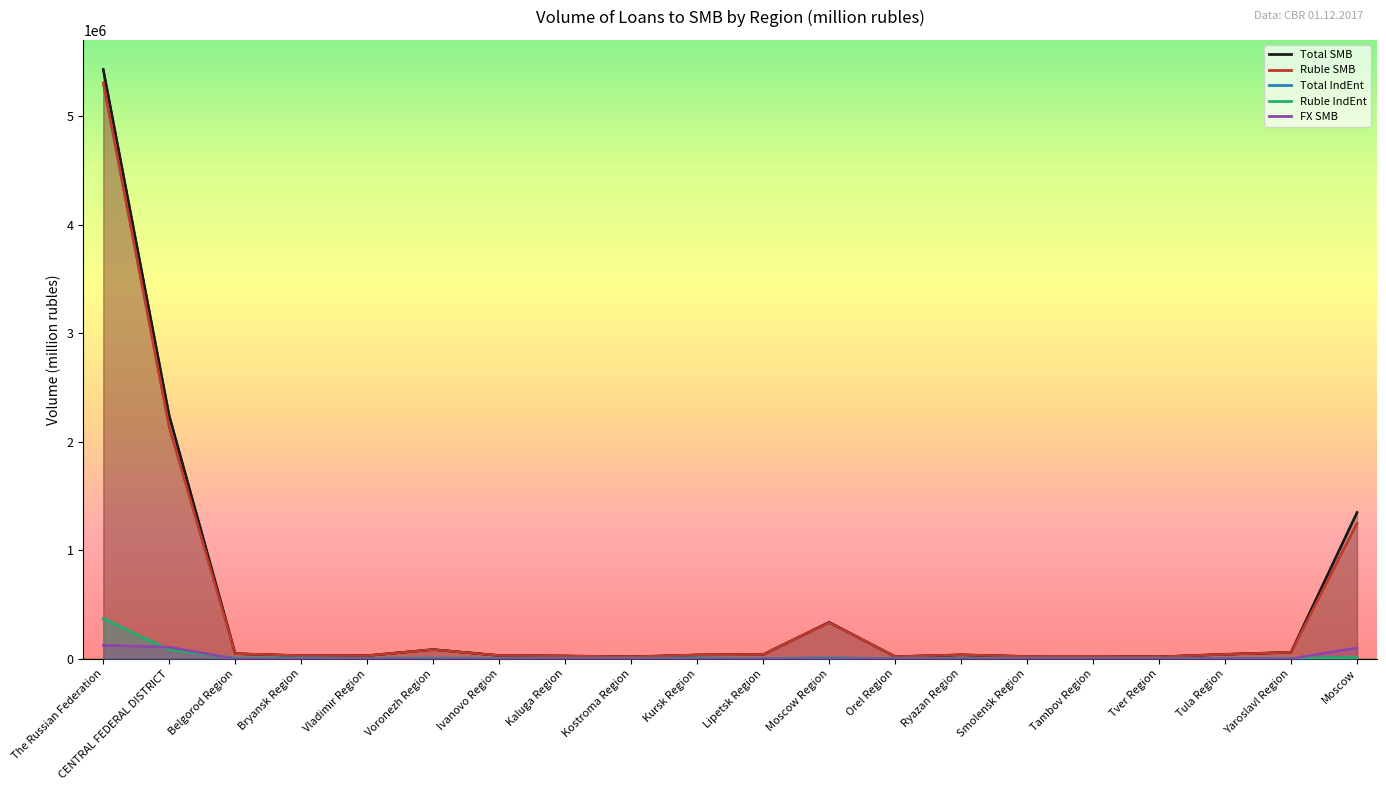

What is the label of the 6th point from the right?

Smolensk Region